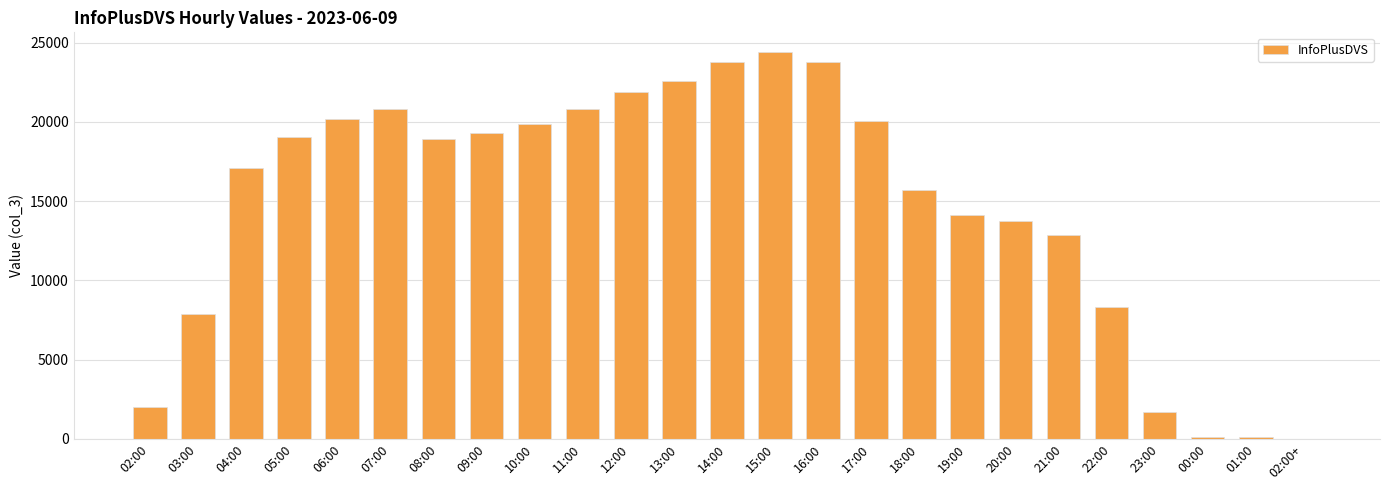

At which label is the value closest to 12217?

21:00